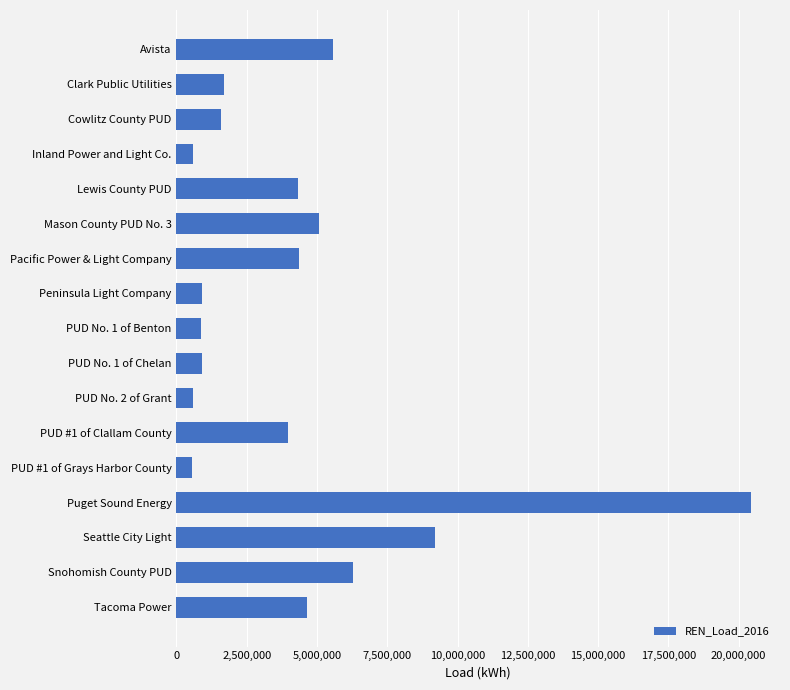

True or false: the data shows 7035262.6 at Lewis County PUD.

False